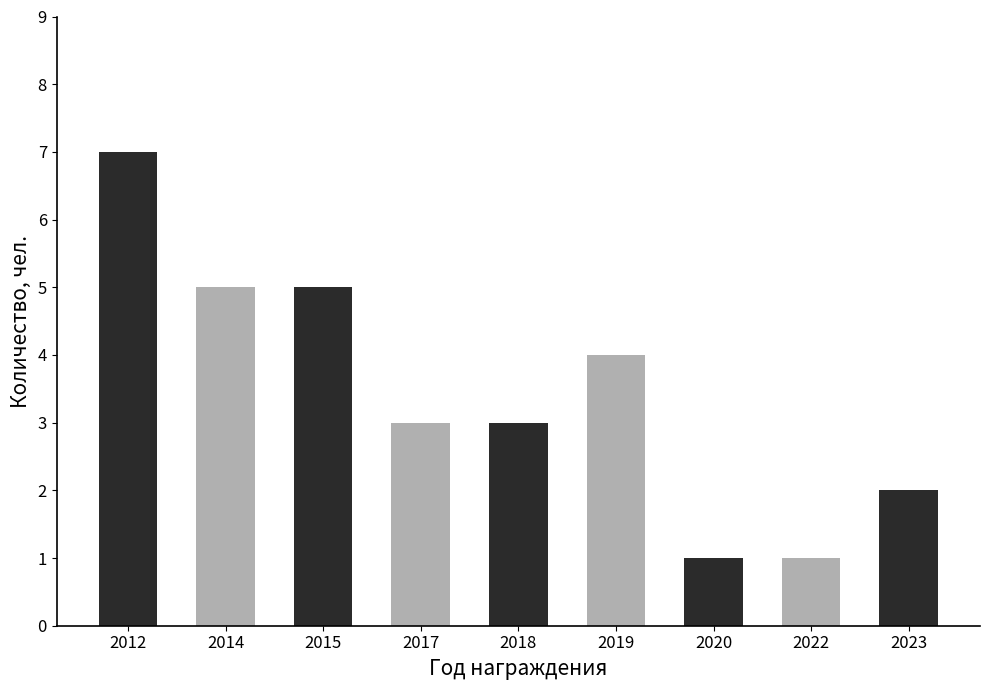

Where is the data nearest to the value 4?

2019